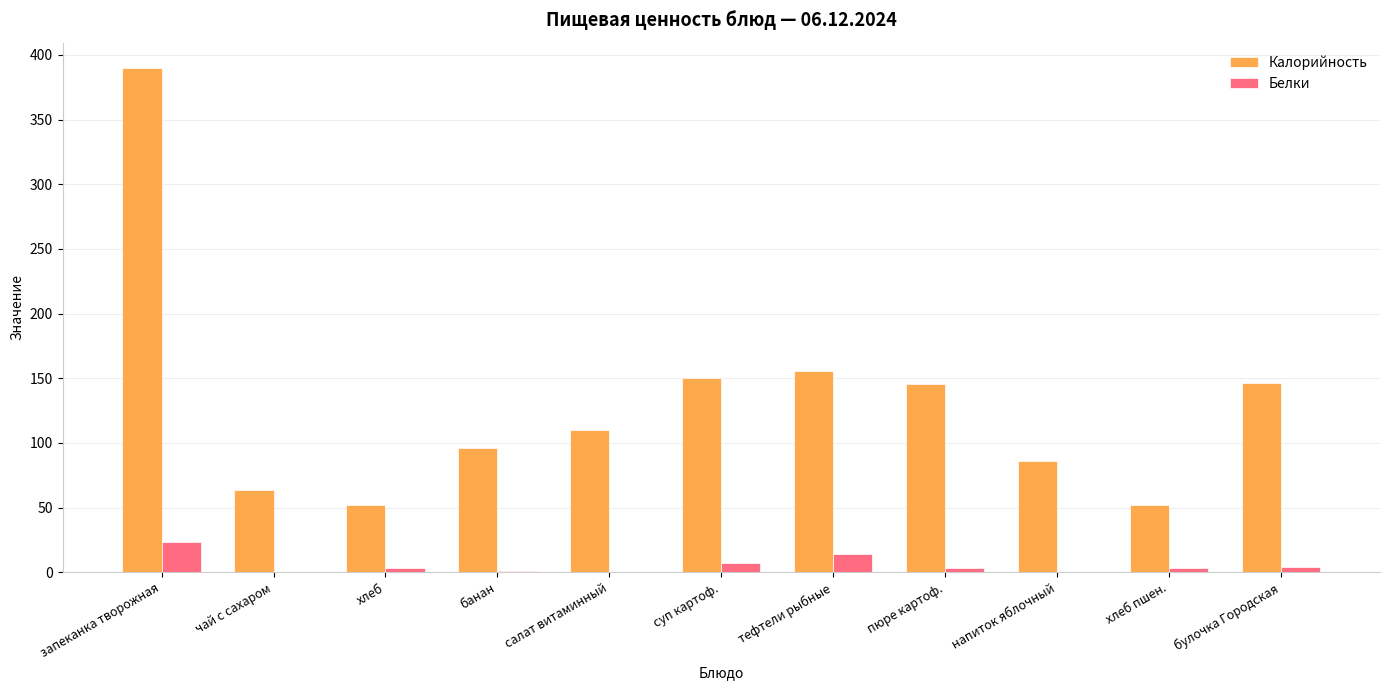

True or false: Белки has a value of 0.6 at салат витаминный.

True